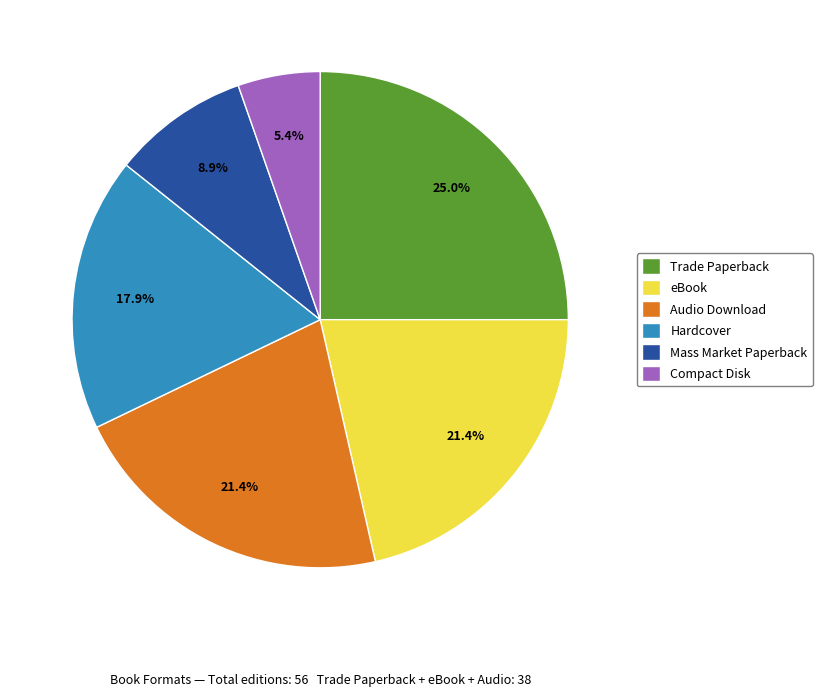

Is there any slice that represents more than half of the pie?

No